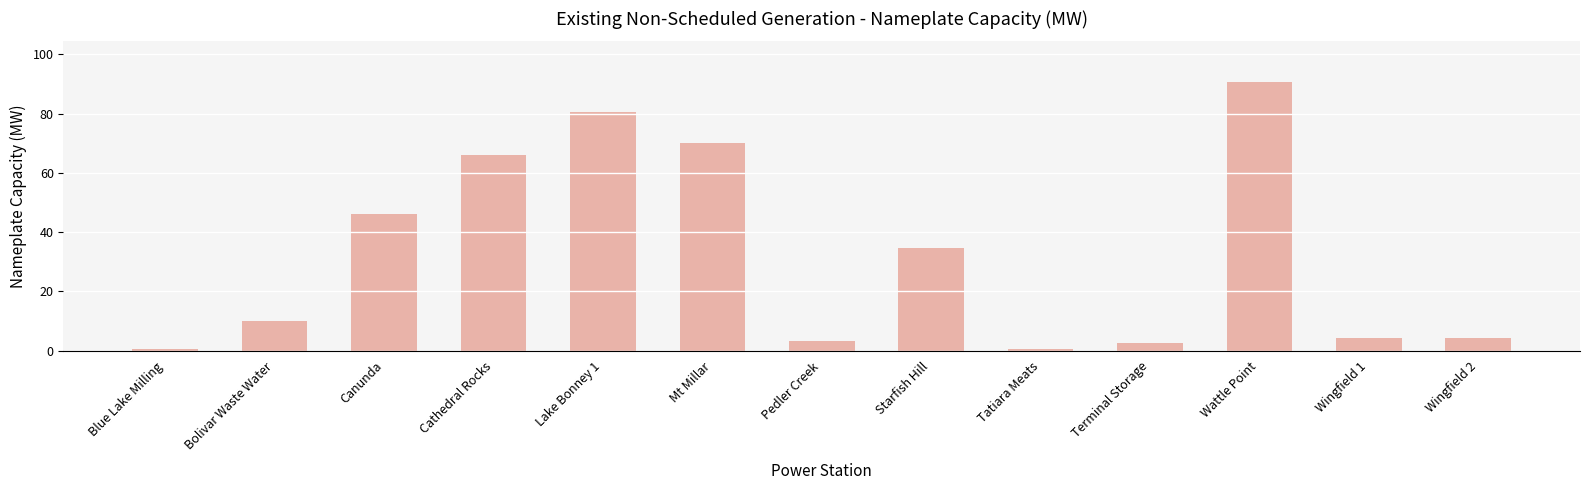

True or false: the data shows 70.0 at Mt Millar.

True